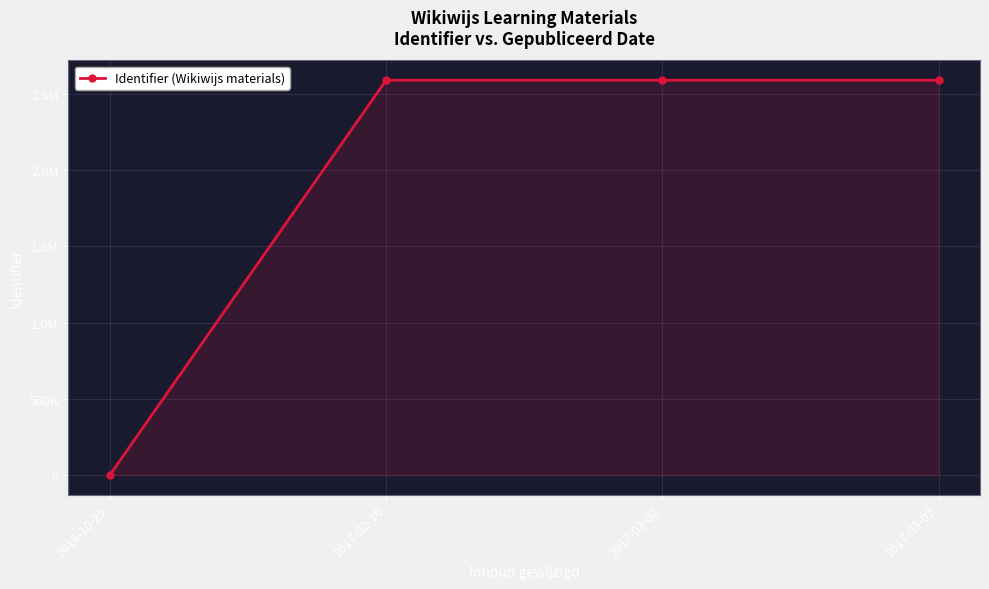

Reading left to right, list all the values displayed in this chart.

0	2590845	2590854	2590857